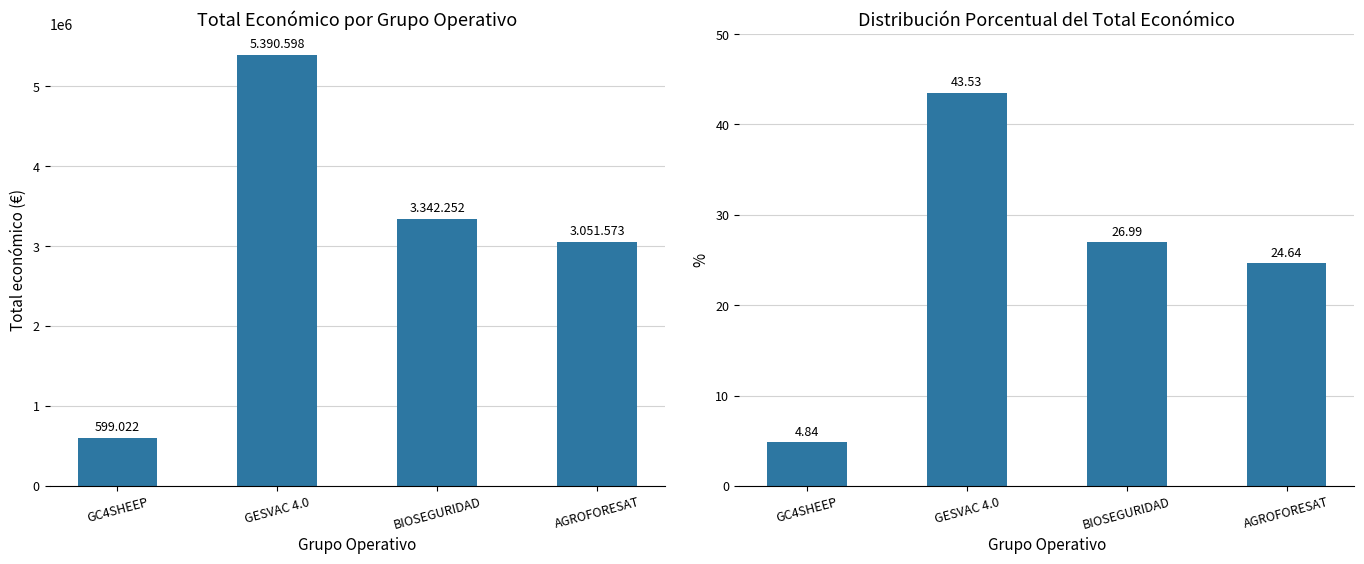

Which series has the largest range (max minus min)?

Total económico